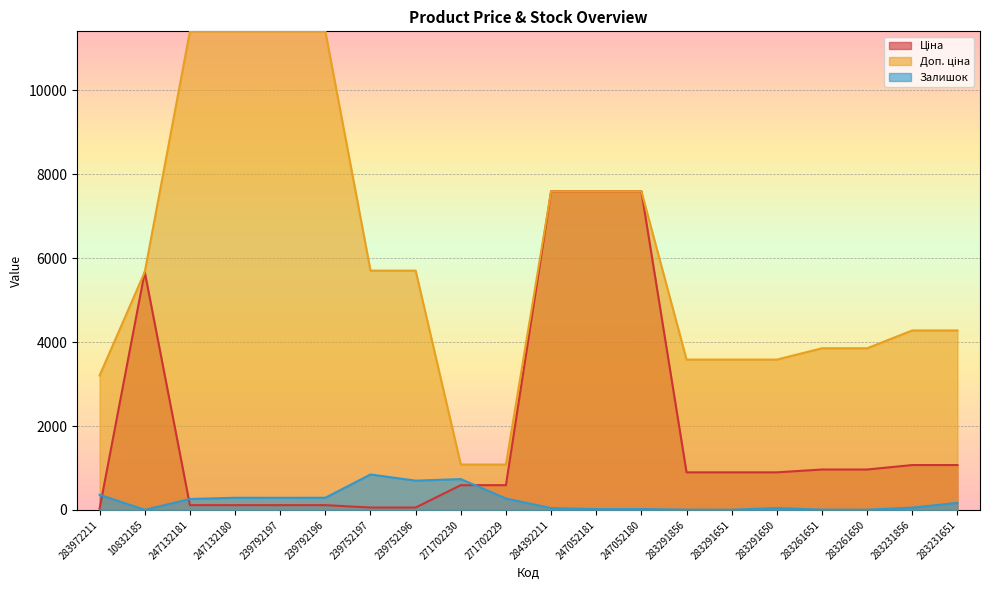

What are all the series names shown in the legend?

Ціна, Доп. ціна, Залишок